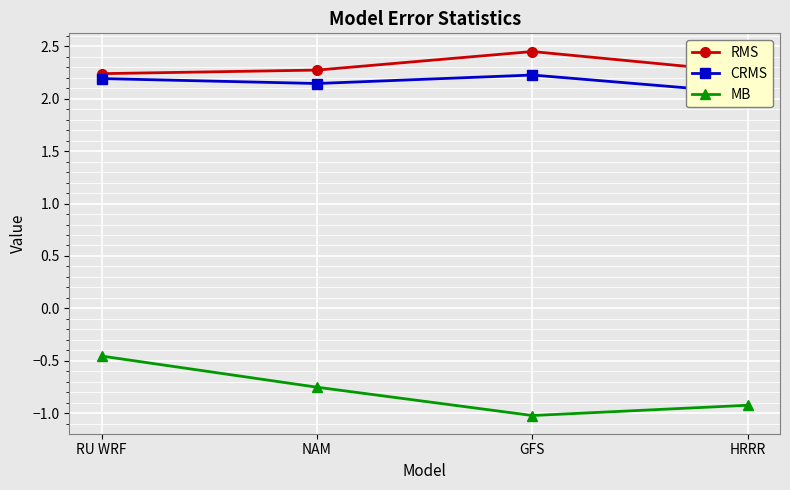

Reading left to right, what are all the values shown in this chart?

RMS: RU WRF=2.2	NAM=2.3	GFS=2.5	HRRR=2.3
CRMS: RU WRF=2.2	NAM=2.1	GFS=2.2	HRRR=2.1
MB: RU WRF=-0.5	NAM=-0.8	GFS=-1.0	HRRR=-0.9